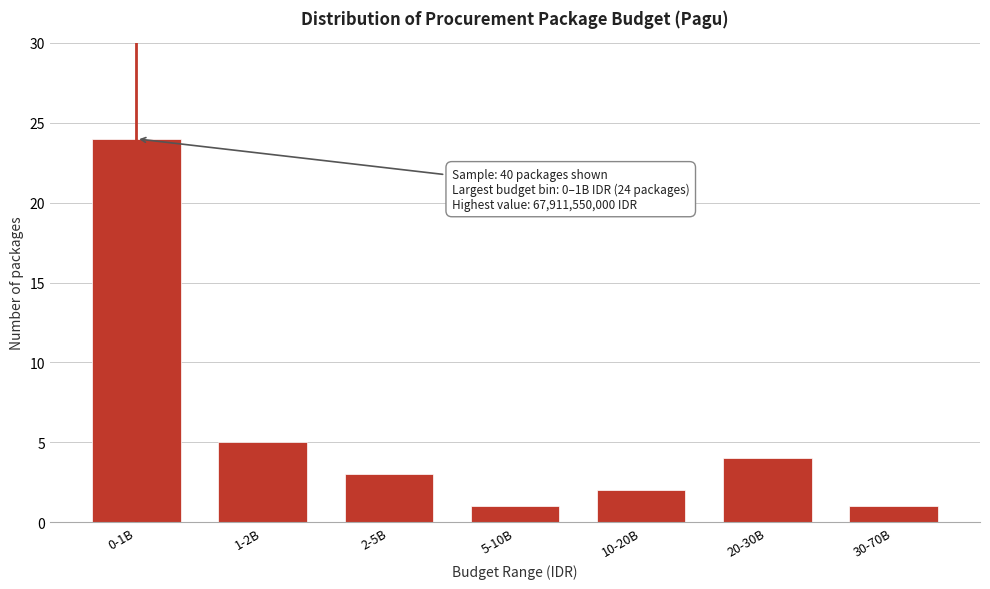

Reading left to right, what are all the values shown in this chart?

24	5	3	1	2	4	1